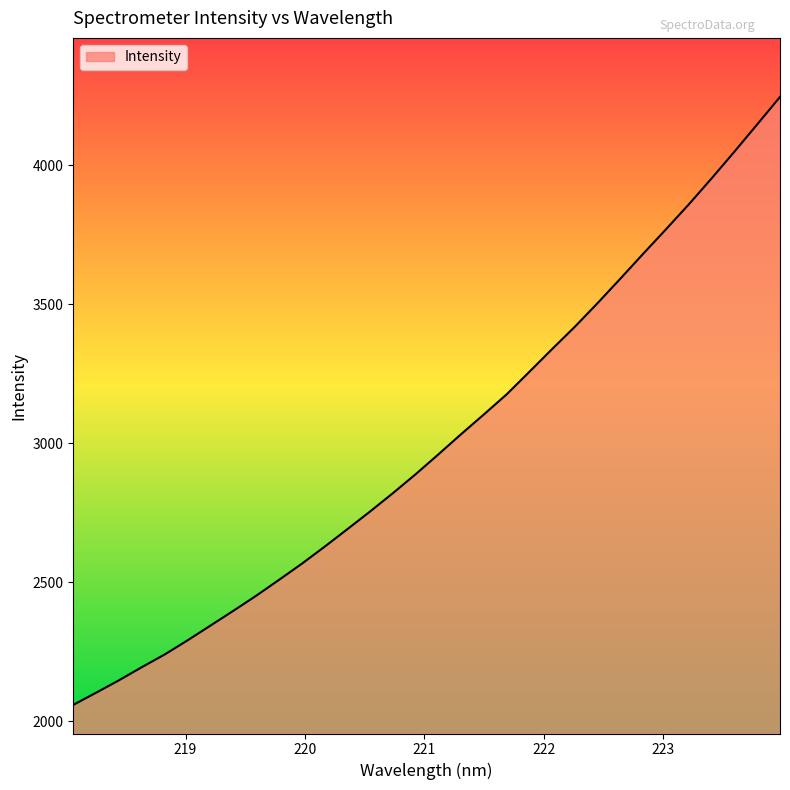

What is the minimum value shown in the chart?

2059.3